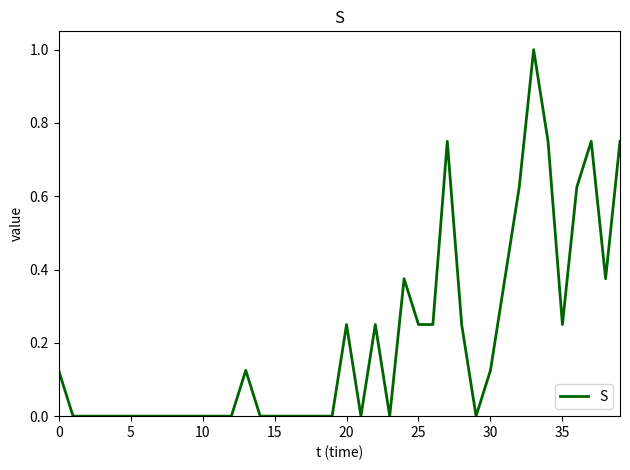

How many lines are shown in the chart?

1